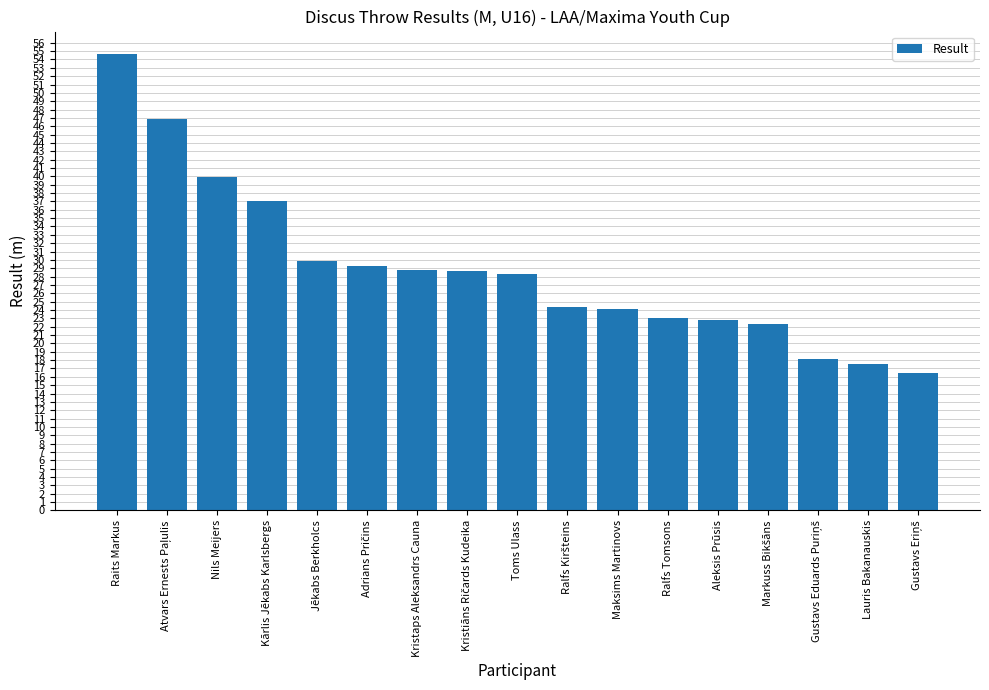

At which category does the chart reach its peak across all series?

Raits Markus